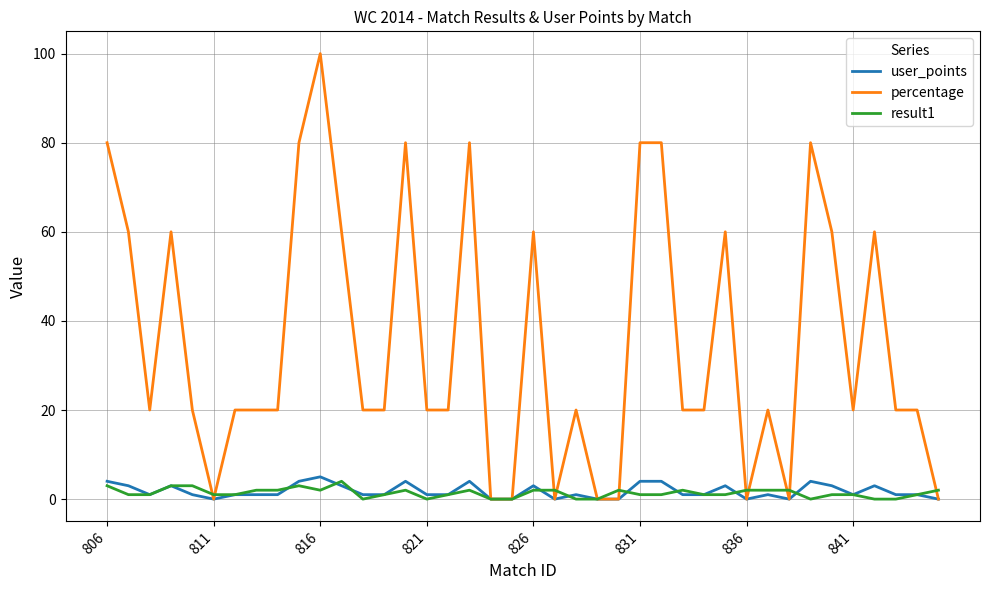

Does the chart display data point markers on the line(s)?

No